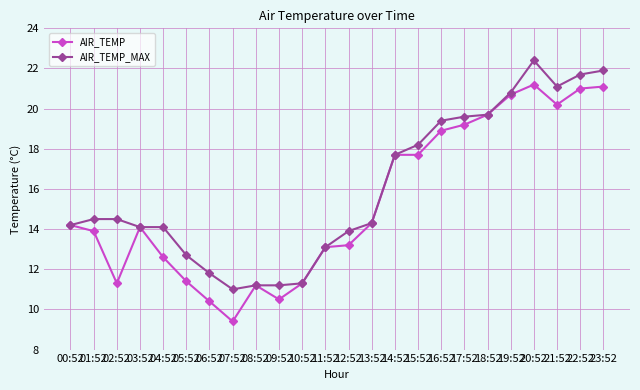

How many lines are shown in the chart?

2